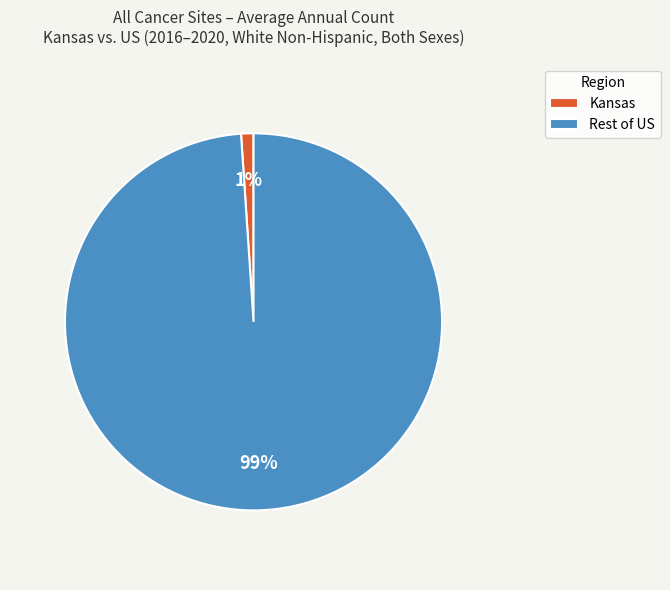

Which slice is the smallest?

Kansas